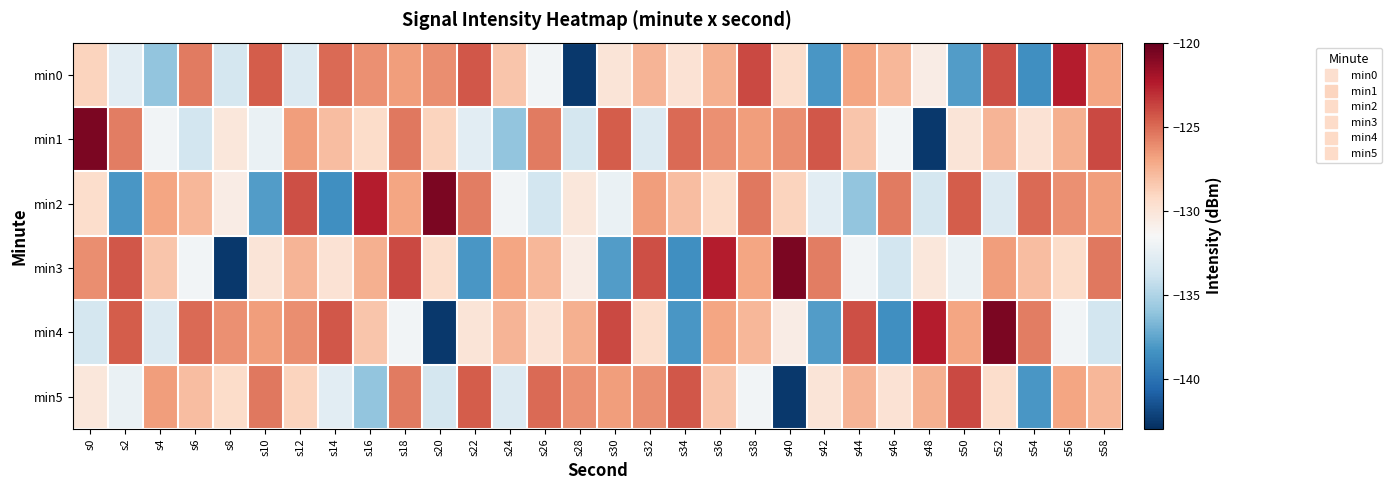

What is the minimum value shown in the chart?

-142.6